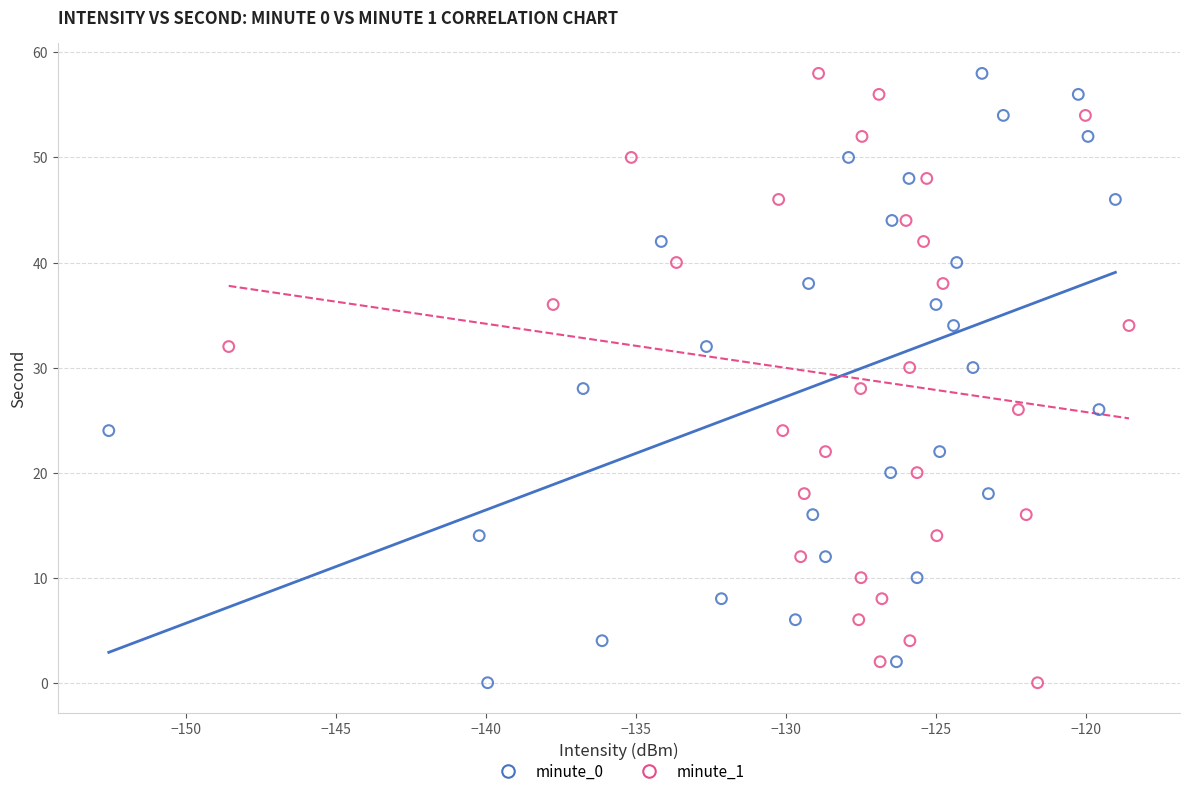

What are all the series names shown in the legend?

minute_0, minute_1